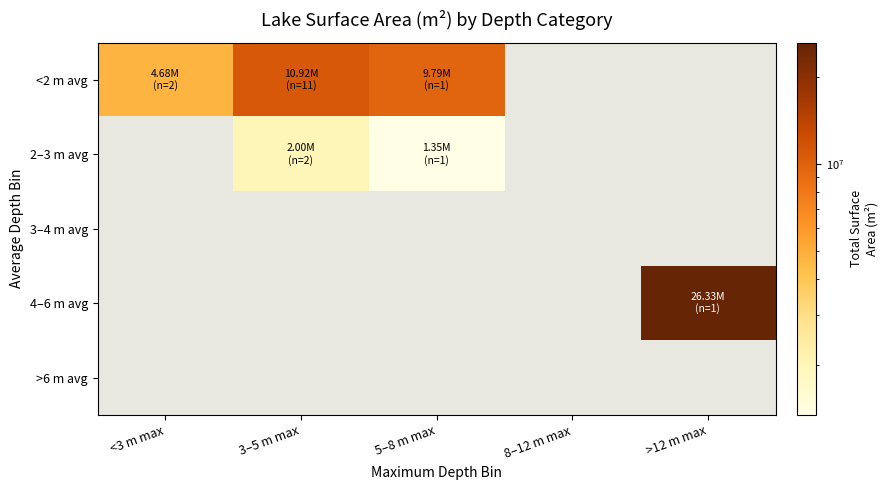

The <2 m avg series shows 2030315.4 at <3 m max. True or false?

False